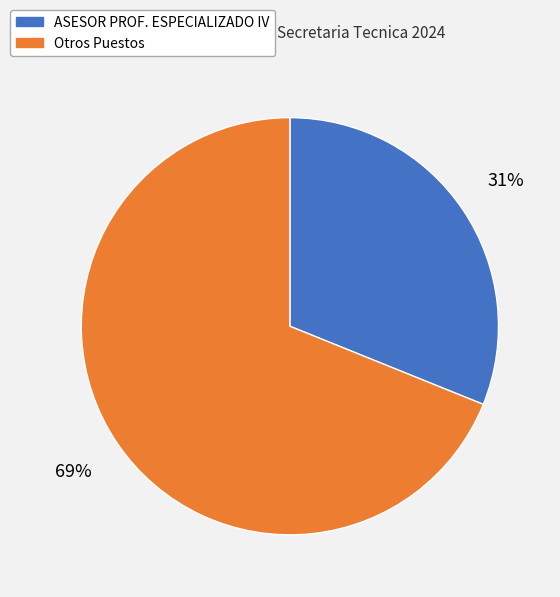

Count the number of slices in the pie.

2